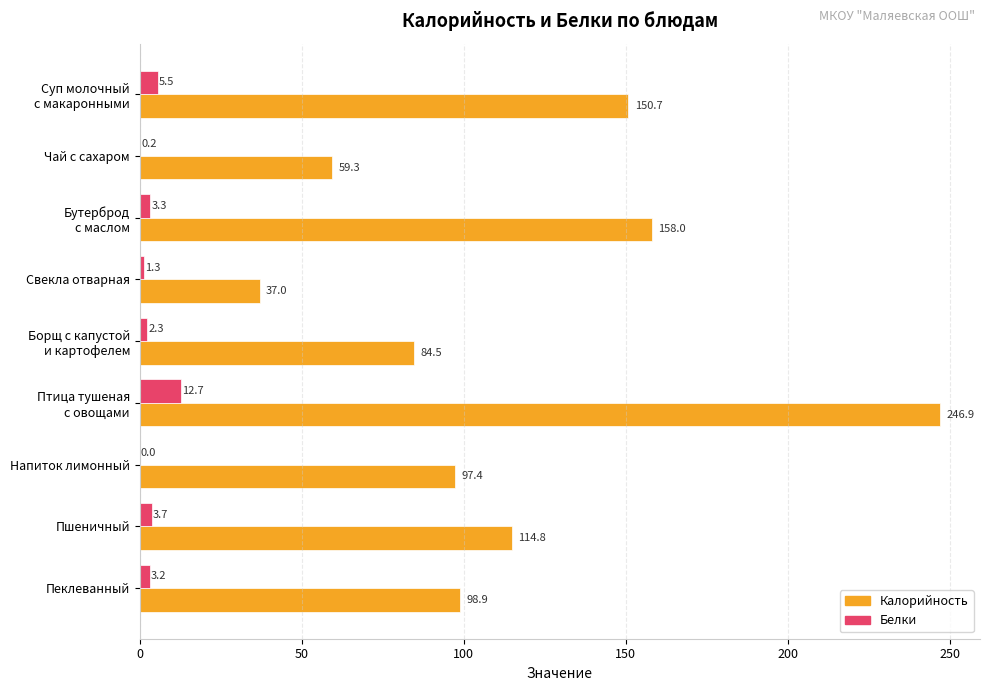

What is the sum of all Калорийность values?

1047.5